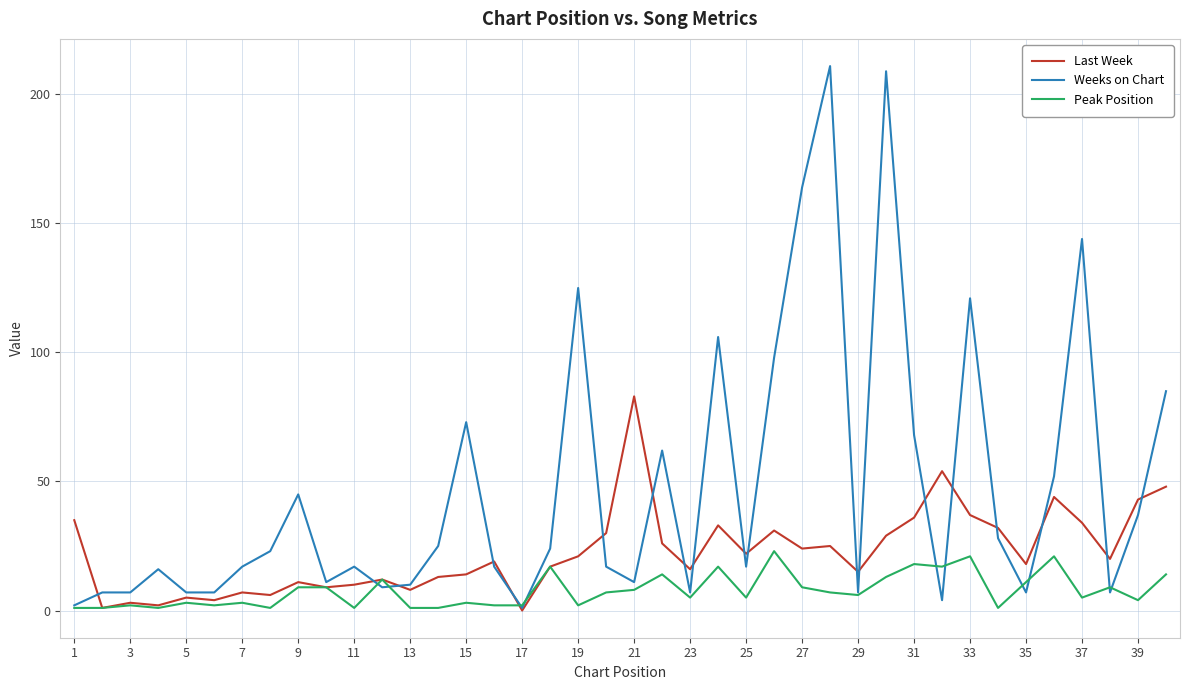

What is the highest value of the Weeks on Chart series?

211